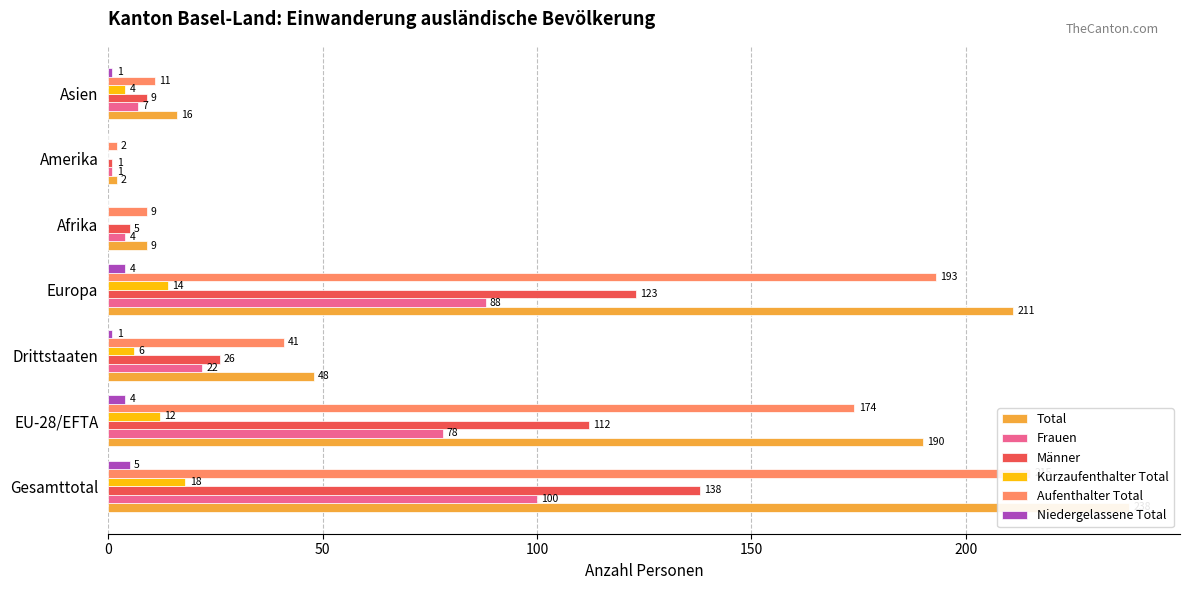

Reading left to right, list all the values displayed in this chart.

Total: 238	190	48	211	9	2	16
Frauen: 100	78	22	88	4	1	7
Männer: 138	112	26	123	5	1	9
Kurzaufenthalter Total: 18	12	6	14	0	0	4
Aufenthalter Total: 215	174	41	193	9	2	11
Niedergelassene Total: 5	4	1	4	0	0	1